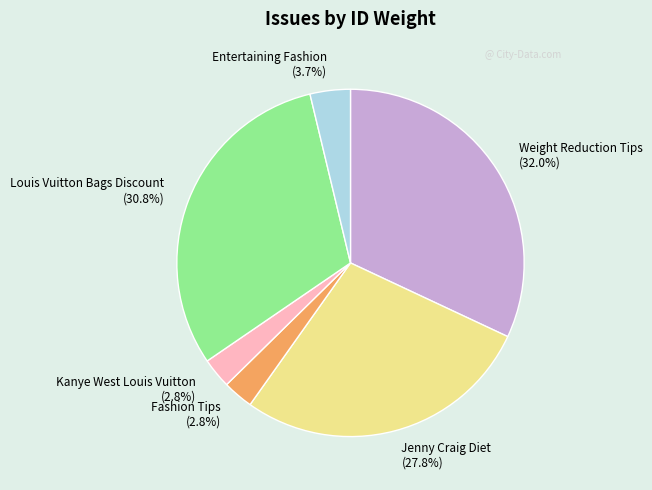

What portion of the pie excludes Entertaining Fashion (3.7%)?

96.3%